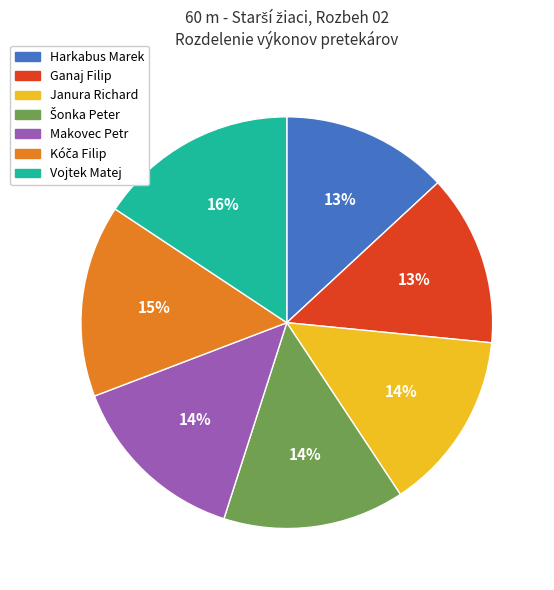

True or false: Vojtek Matej accounts for 2% of the total.

False